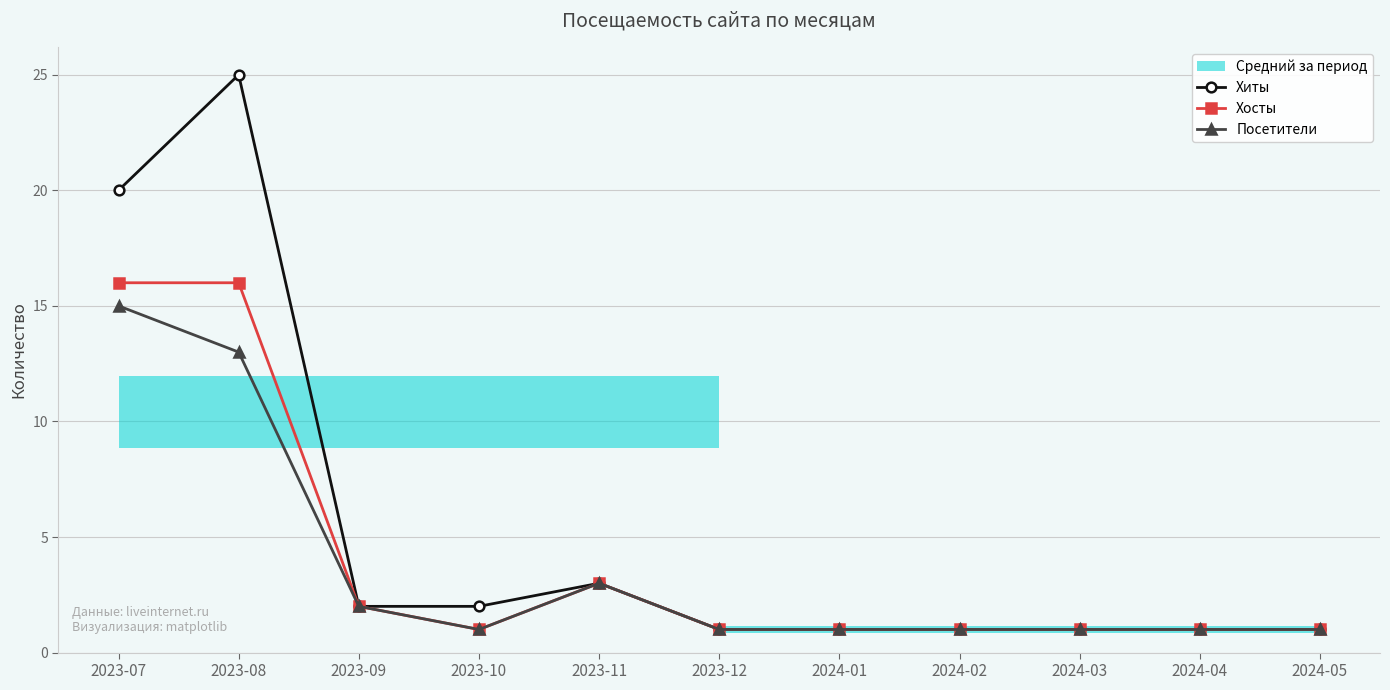

True or false: Посетители and Хосты cross at least once.

False